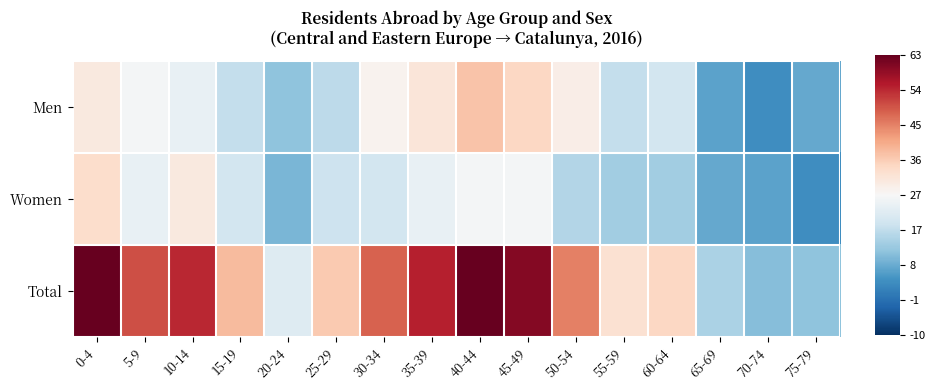

Which category has the highest value across all series?

0-4